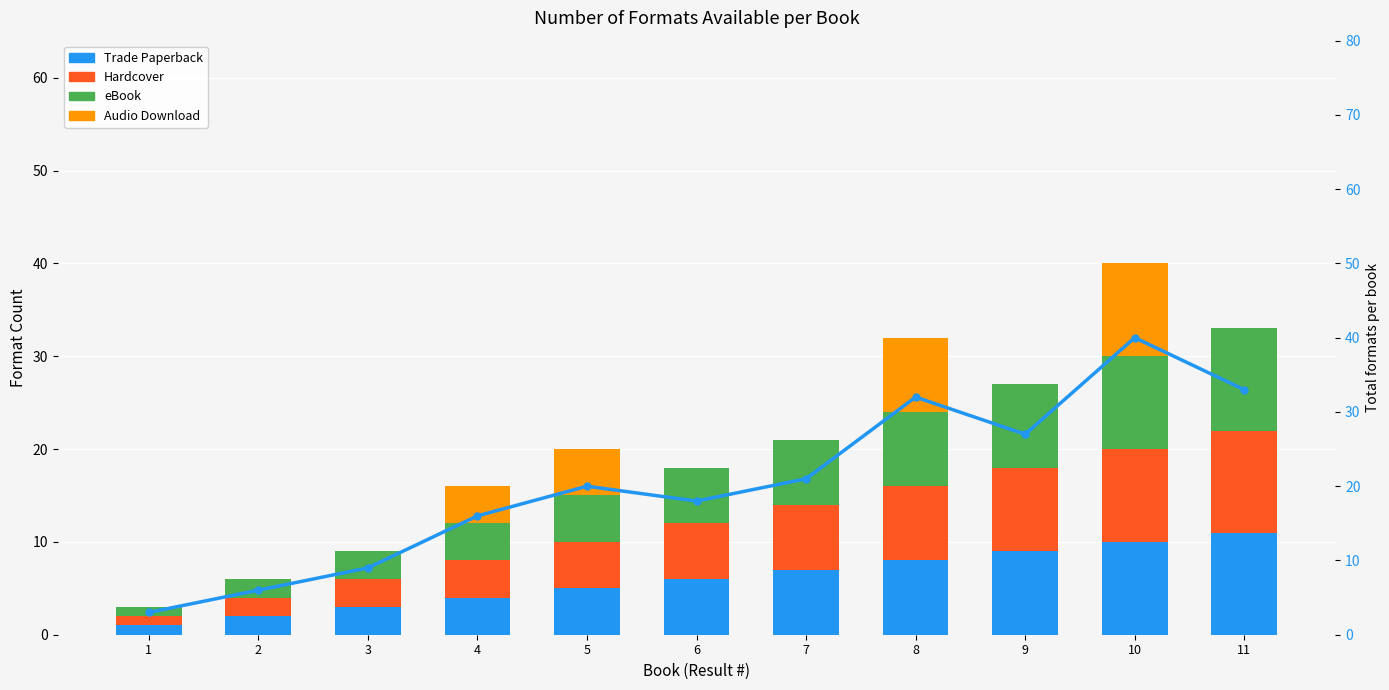

What is the difference between the maximum and minimum values in the eBook series?

10